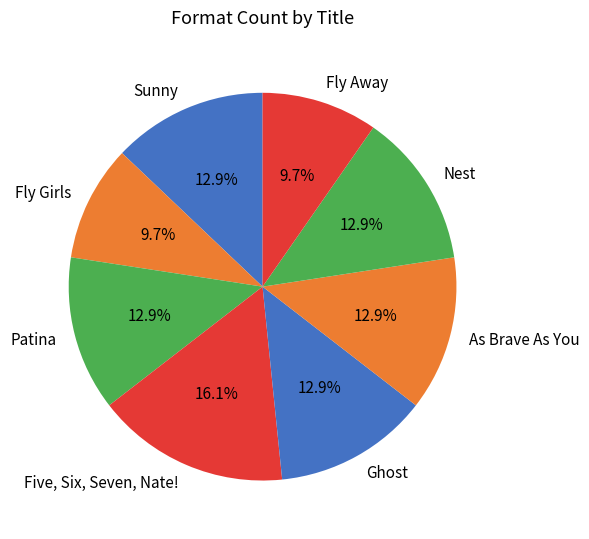

To the nearest percent, what percentage of the pie is Fly Away?

10%